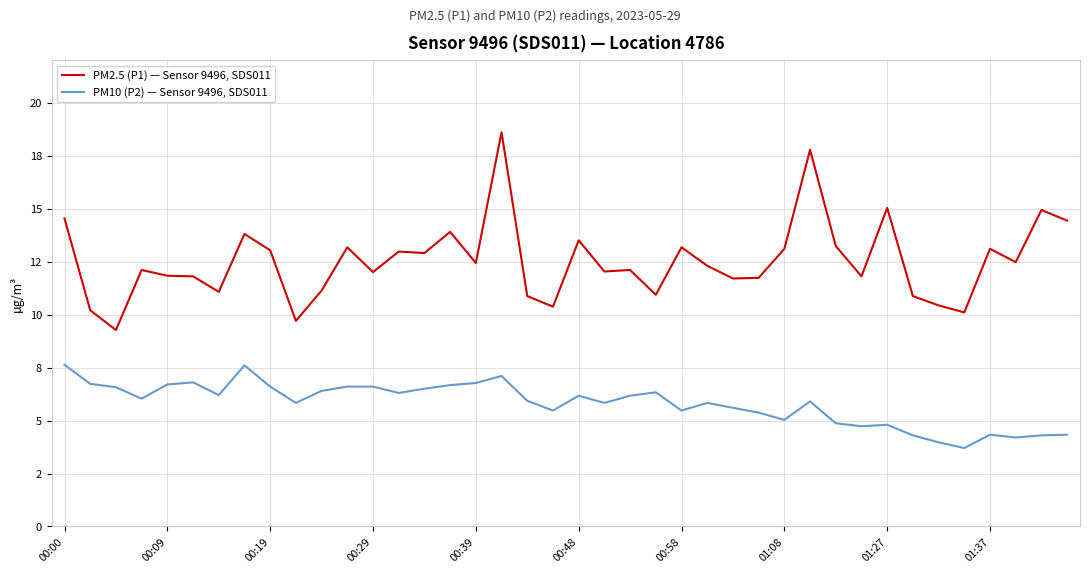

What is the difference between the maximum and minimum values in the PM2.5 (P1) — Sensor 9496, SDS011 series?

9.3